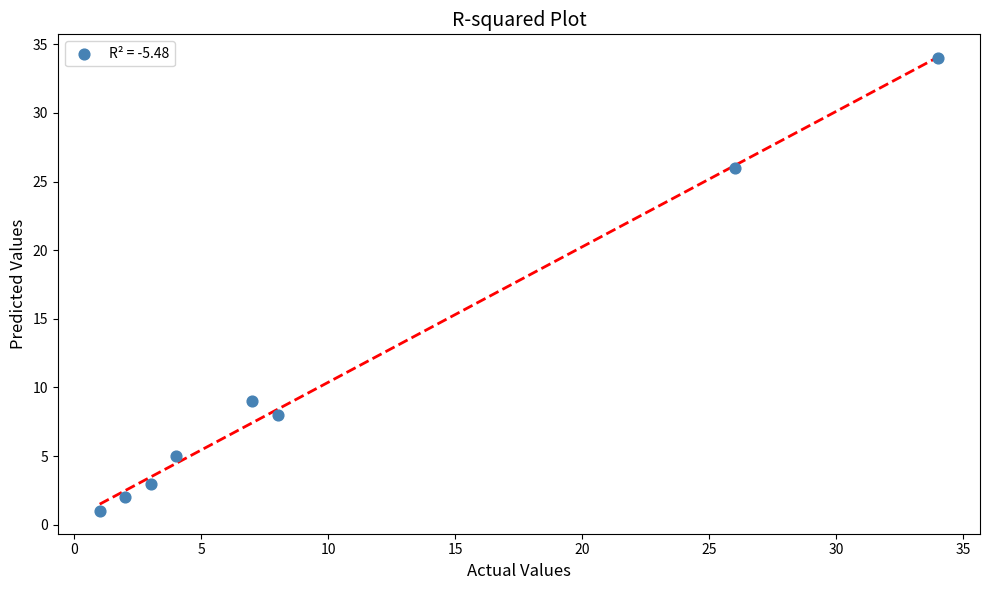

What is the average Y value?

11